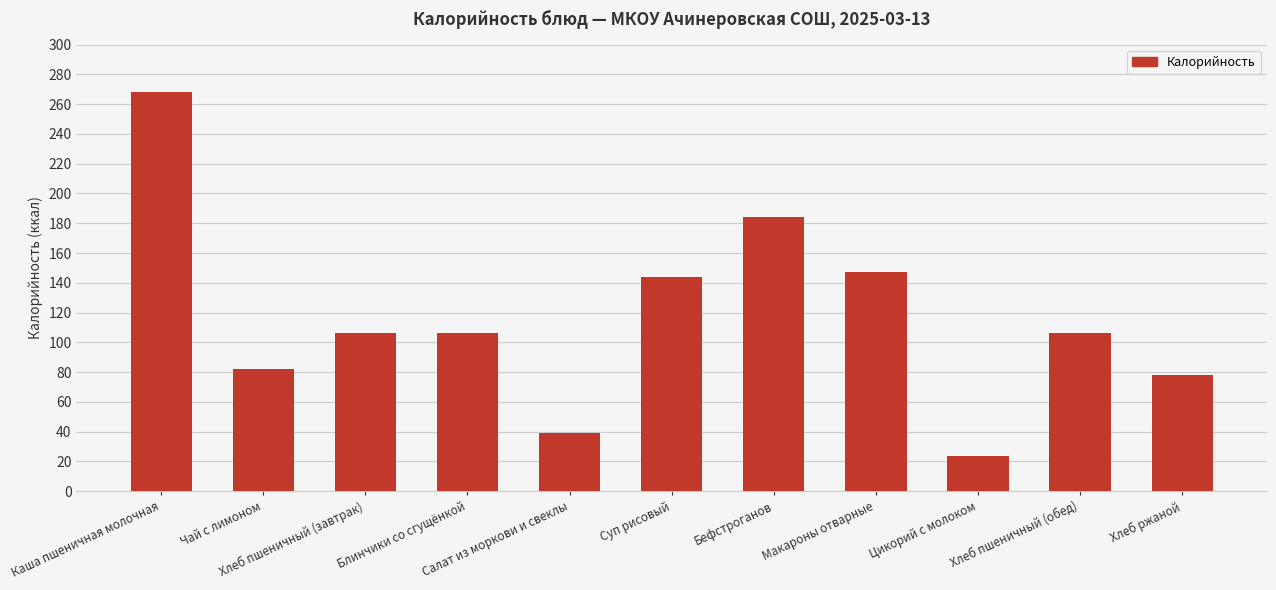

What is the difference between the maximum and second lowest values?

229